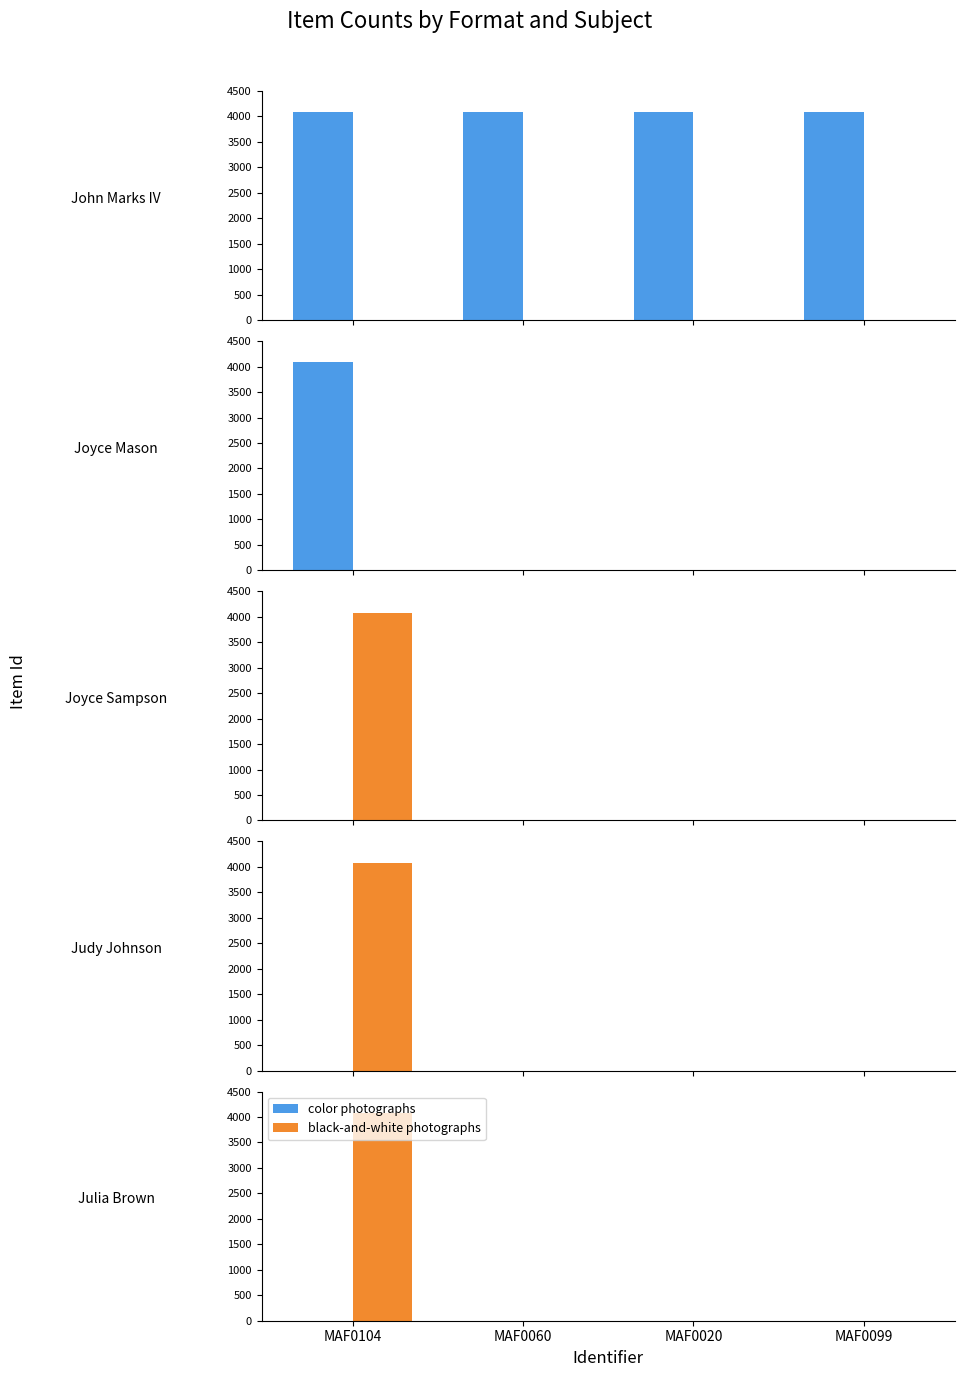

What are all the series names shown in the legend?

color photographs, black-and-white photographs